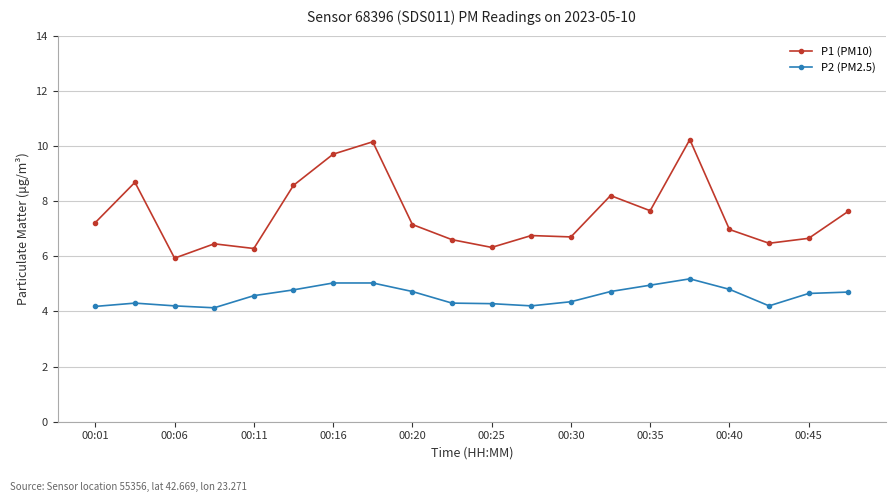

What are all the series names shown in the legend?

P1 (PM10), P2 (PM2.5)